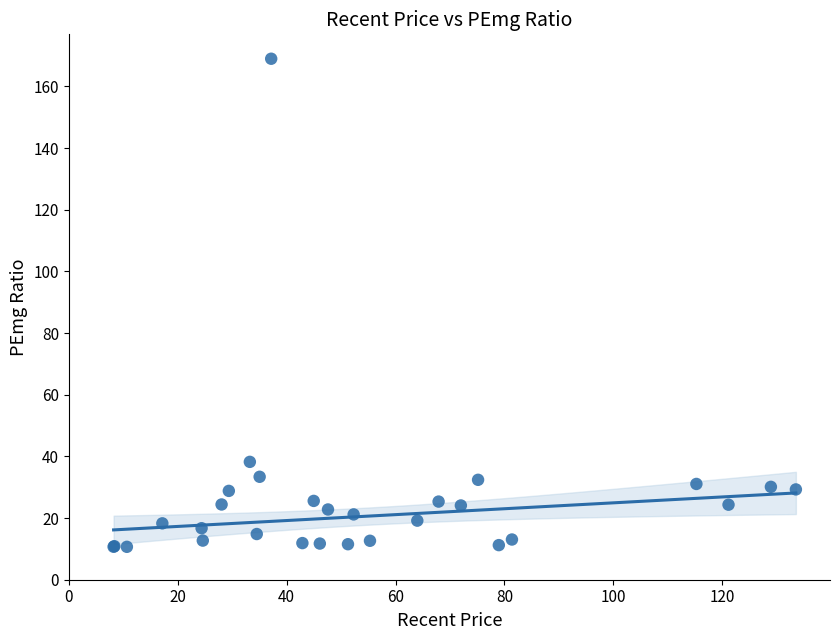

What Y value in the scatter plot is closest to 89?

38.2